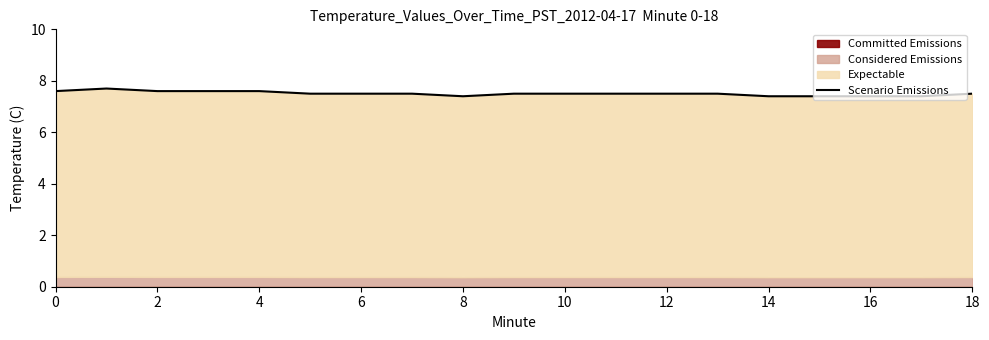

What is the label of the 14th point from the left?

13